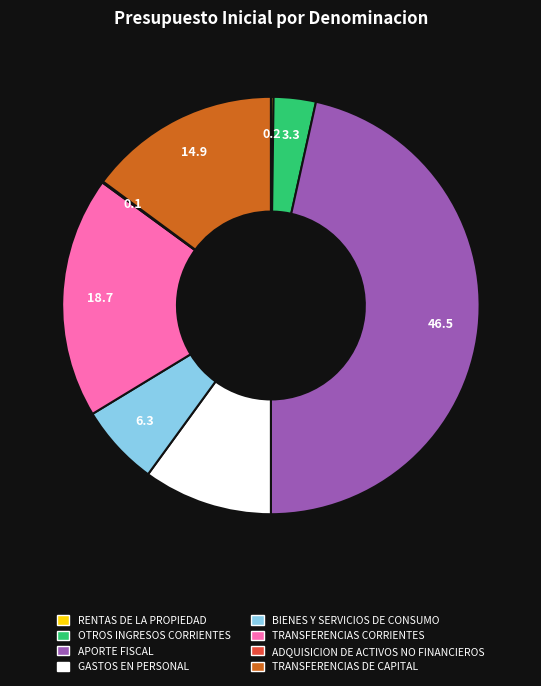

Which slice is the largest?

APORTE FISCAL